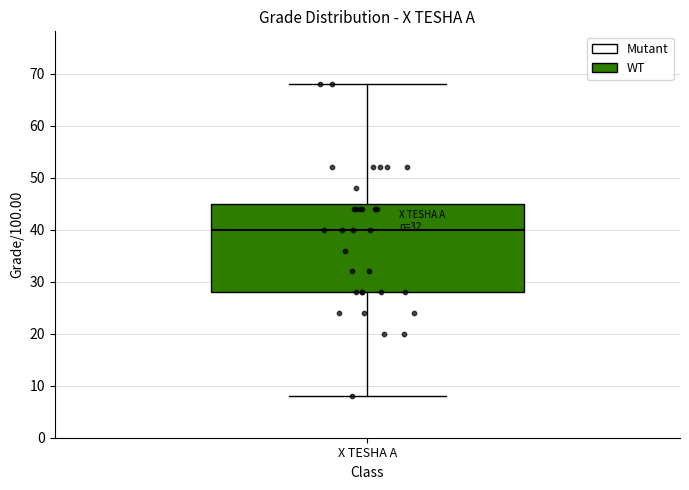

Where does the median line of the box for X TESHA A sit on the y-axis? The values are not printed on the chart, so give them approximately, as read against the axis.

40